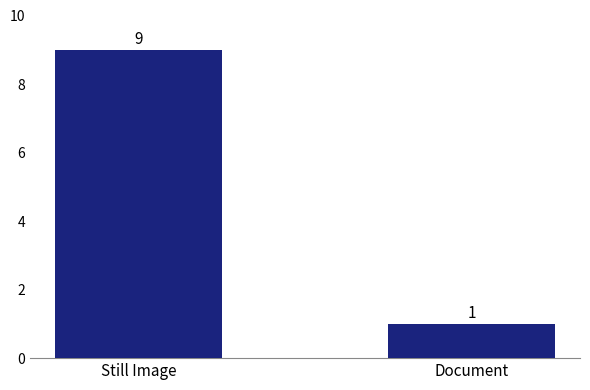

Which category has the lowest value across all series?

Document